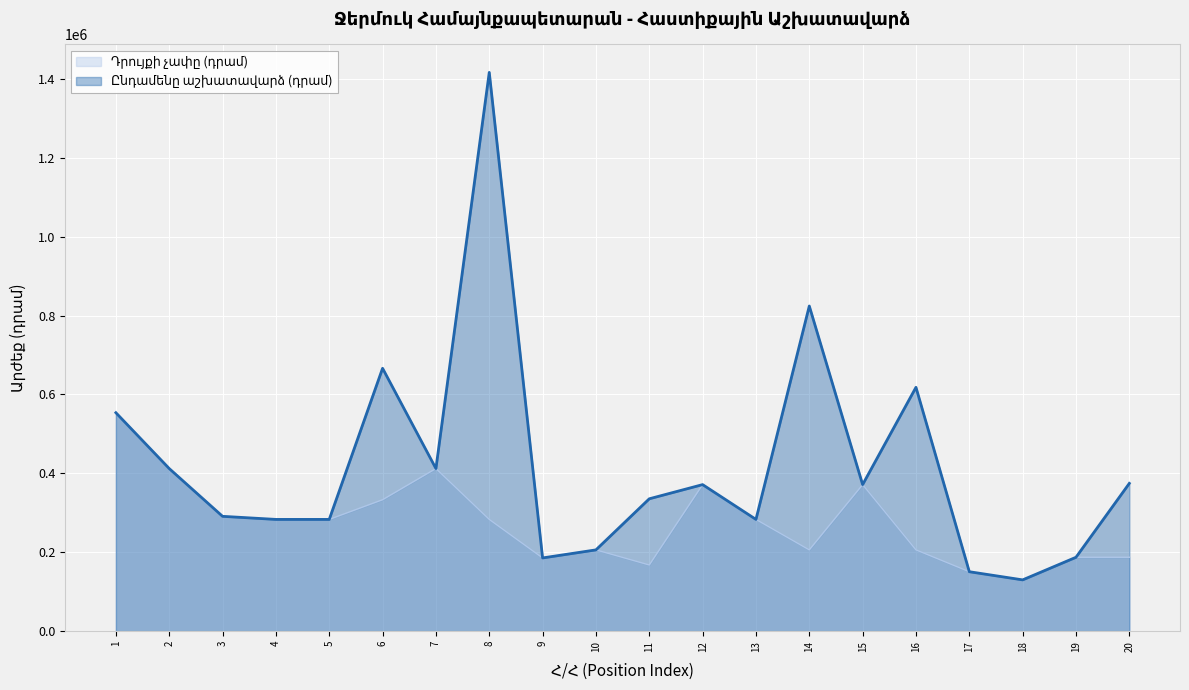

At which category does the chart reach its peak across all series?

8